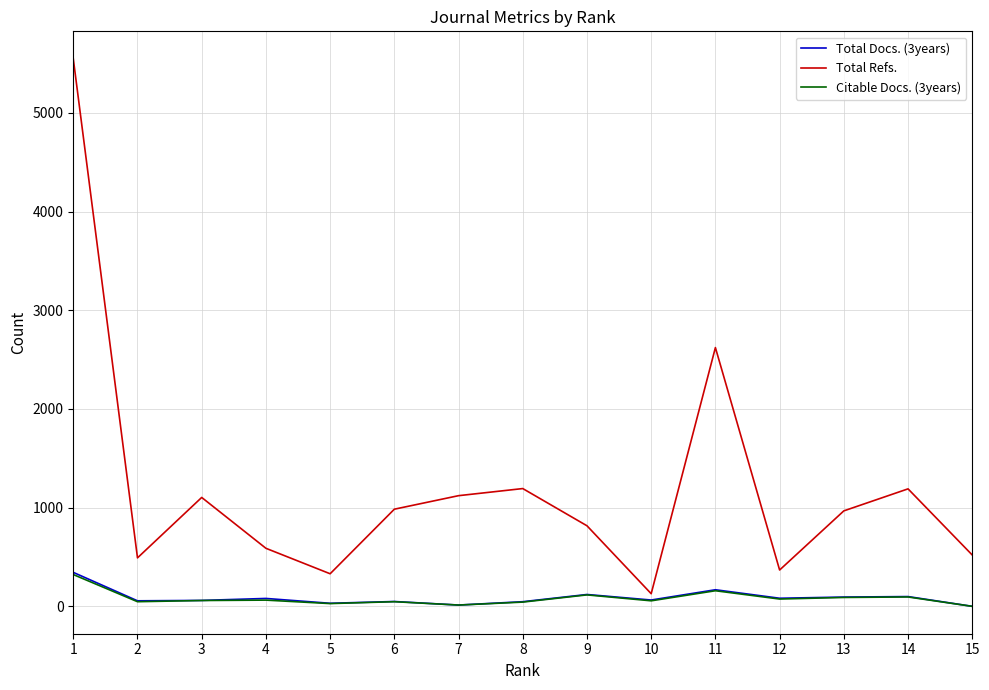

How many series are shown in this chart?

3